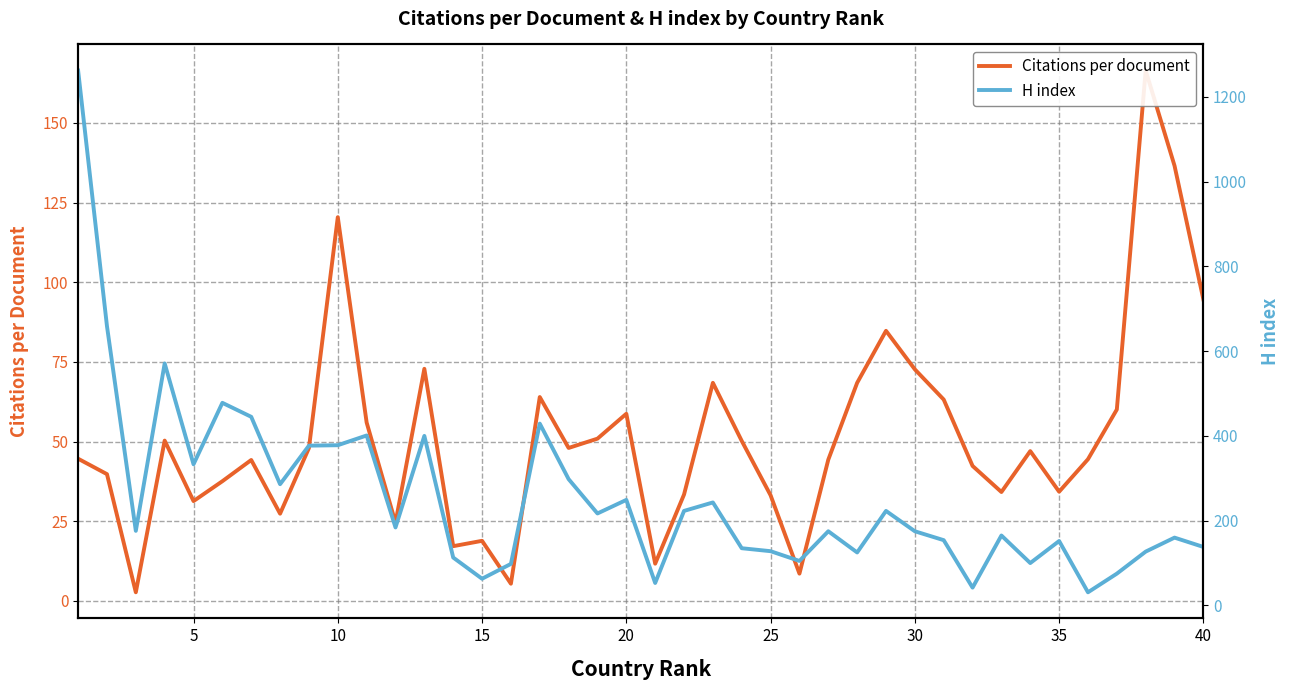

How many lines are shown in the chart?

2